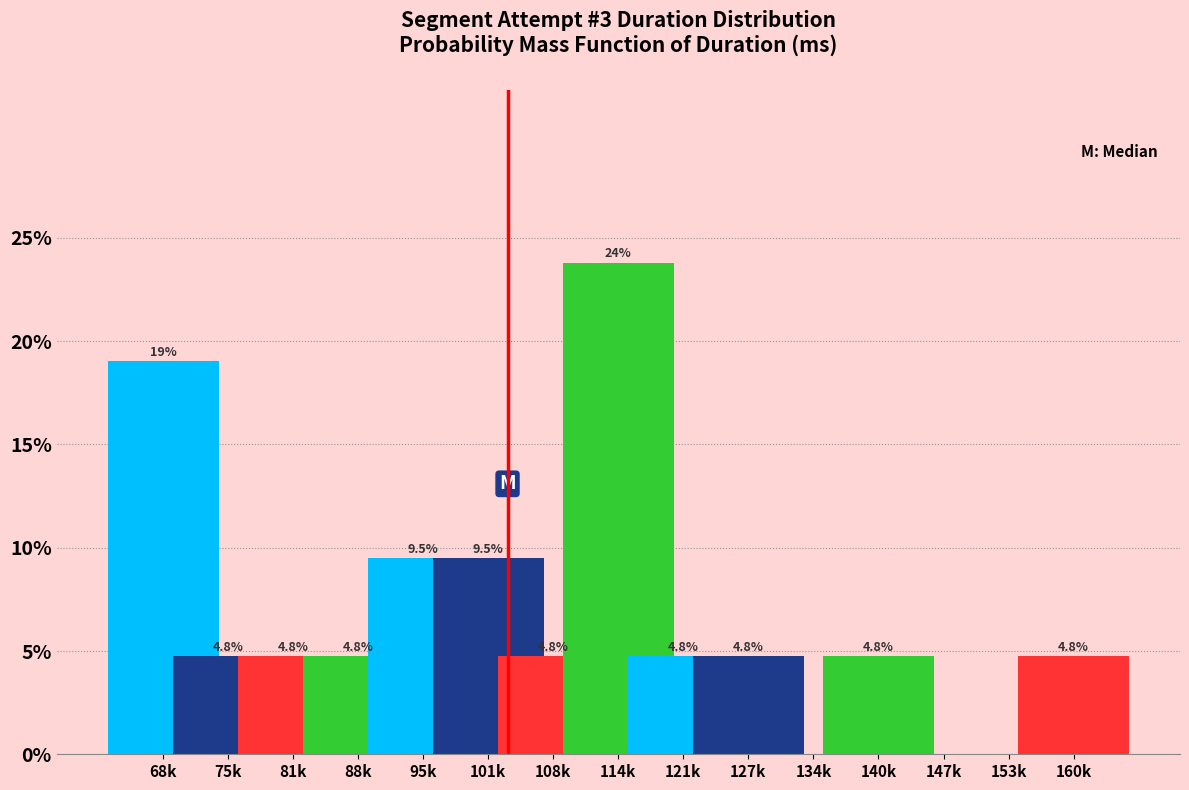

Reading left to right, what are all the values shown in this chart?

68k=19.0	75k=4.8	81k=4.8	88k=4.8	95k=9.5	101k=9.5	108k=4.8	114k=23.8	121k=4.8	127k=4.8	134k=0.0	140k=4.8	147k=0.0	153k=0.0	160k=4.8